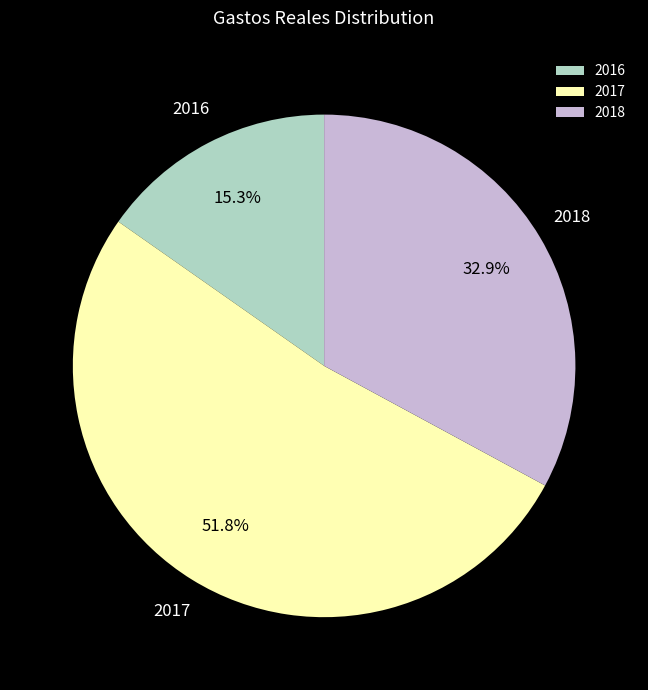

Is there a majority slice in this chart?

Yes